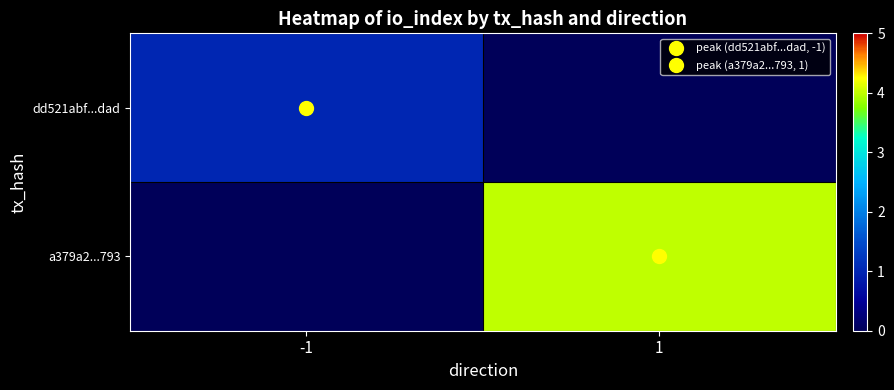

Which series changed the most between -1 and 1?

row_1